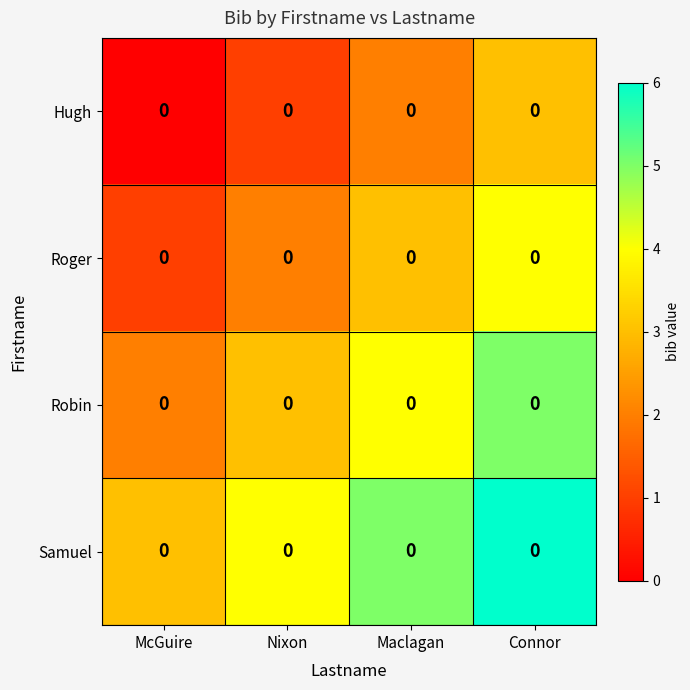

What is the difference between the maximum and minimum values in the row_3 series?

3